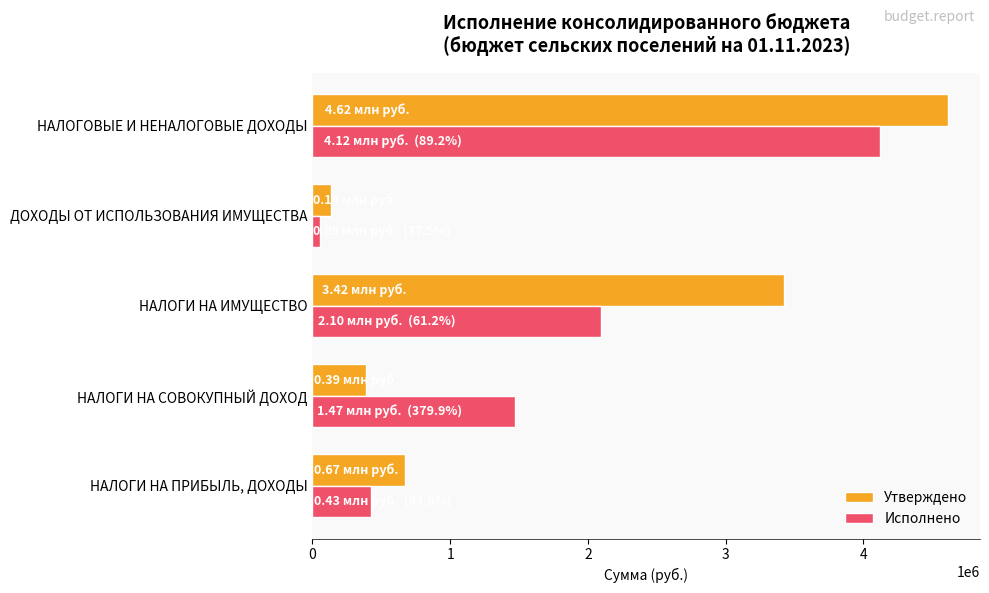

What is the difference between the maximum and minimum values in the Исполнено series?

4068059.5